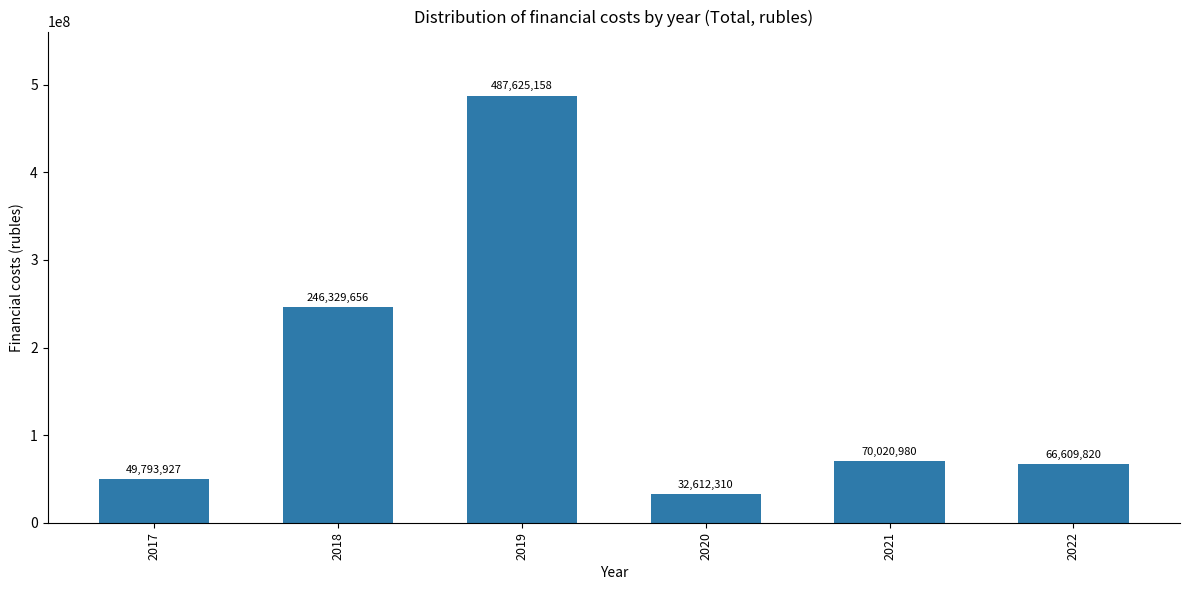

Rank the categories by value from lowest to highest.

2020, 2017, 2022, 2021, 2018, 2019